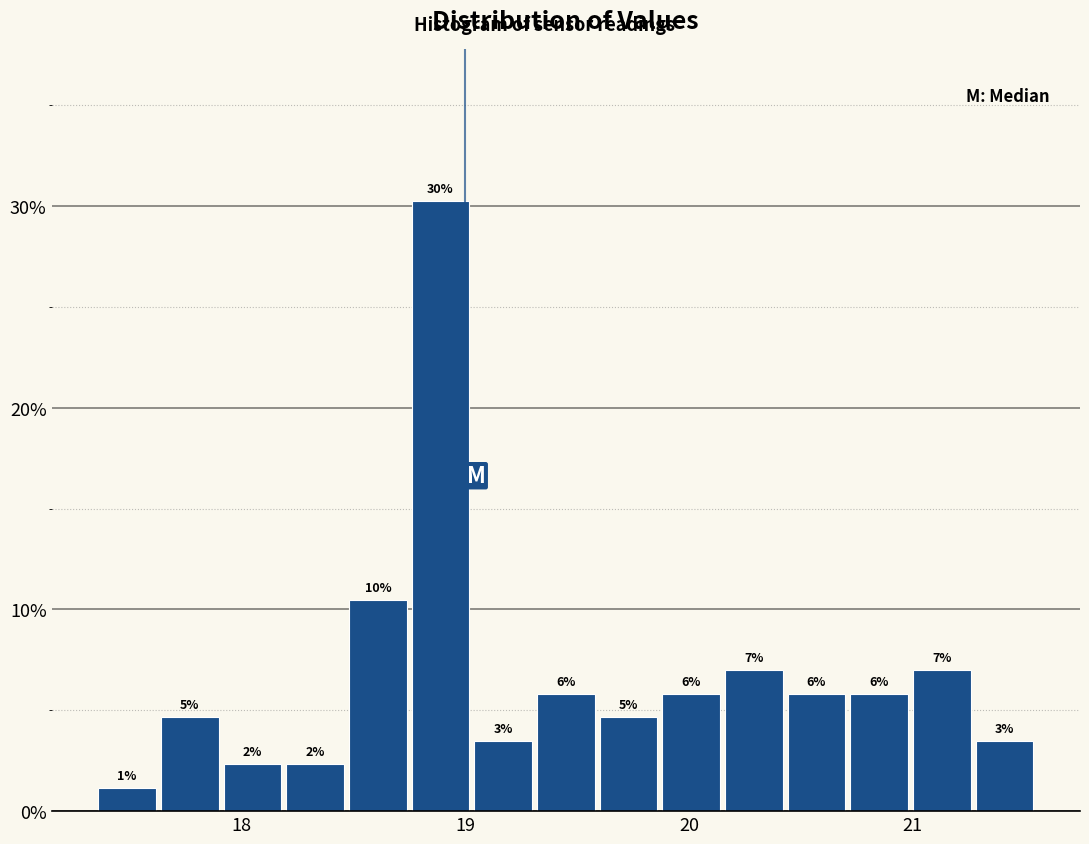

Read against the x-axis, roughly where is the centre of the tallest bar?

18.9